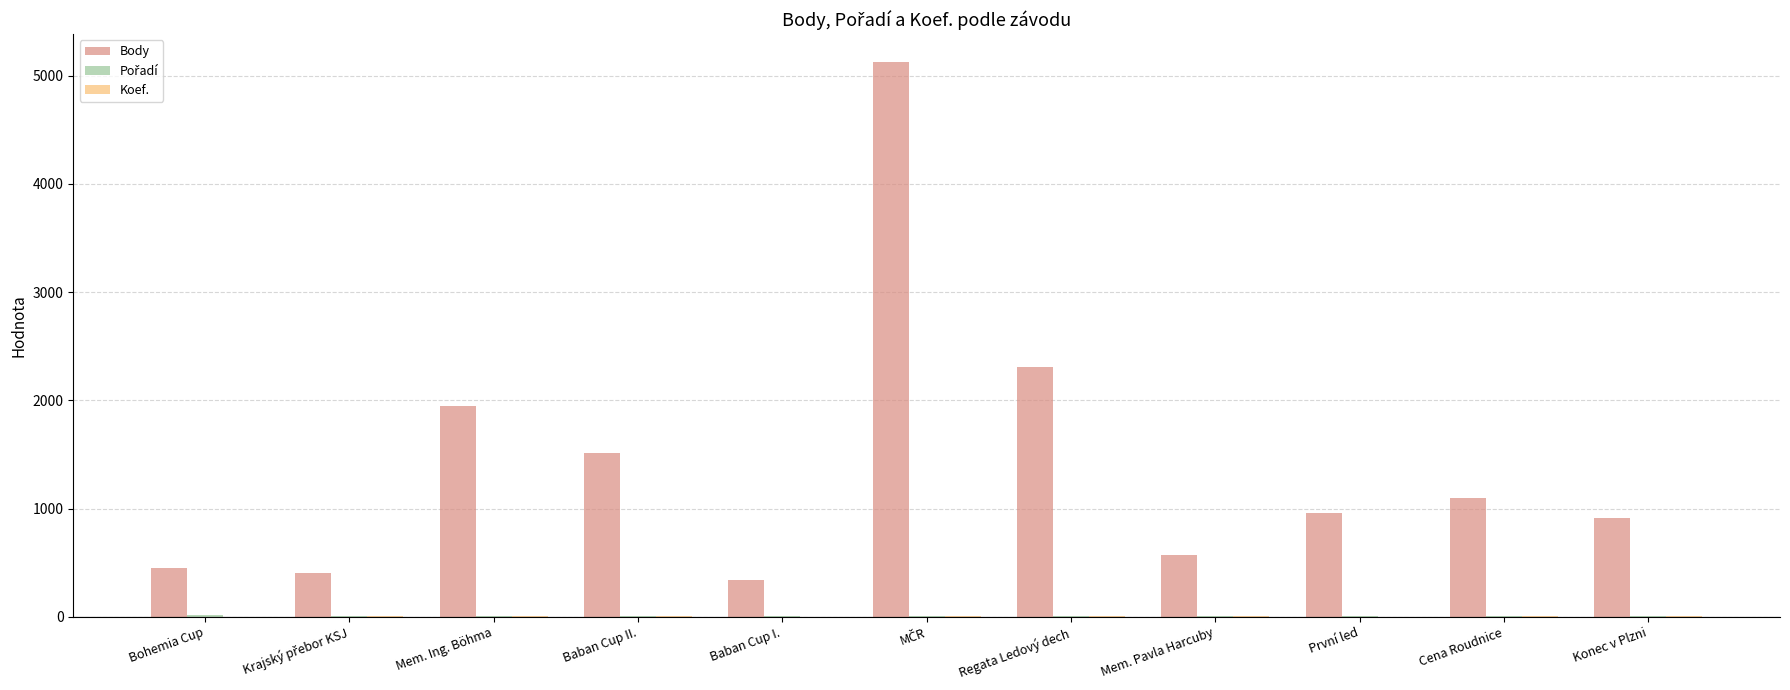

Which series has the largest total across all categories?

Body